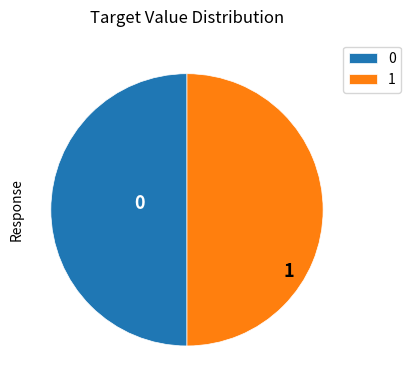

Combined, do 1 and 0 account for over 50%?

Yes